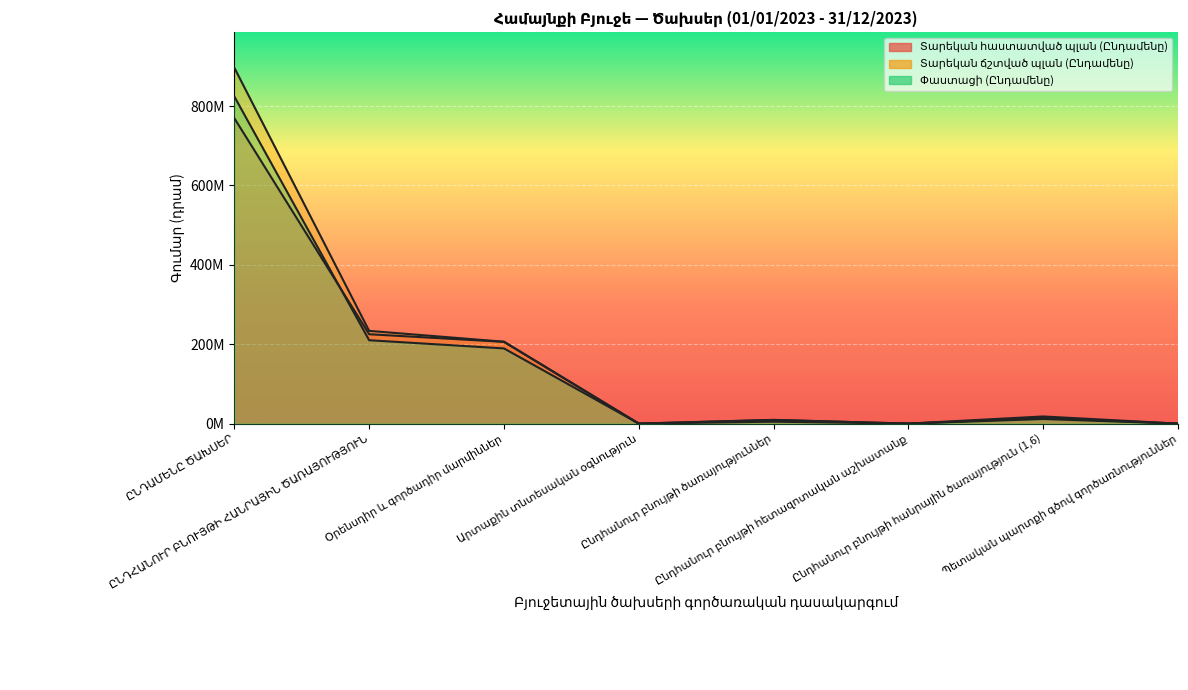

Count the number of data series in this chart.

3